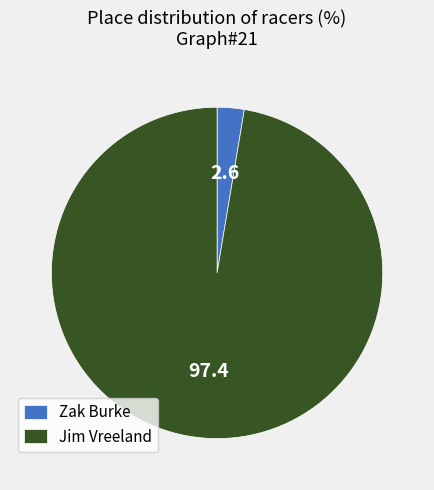

What is the smallest slice in the pie chart?

Zak Burke